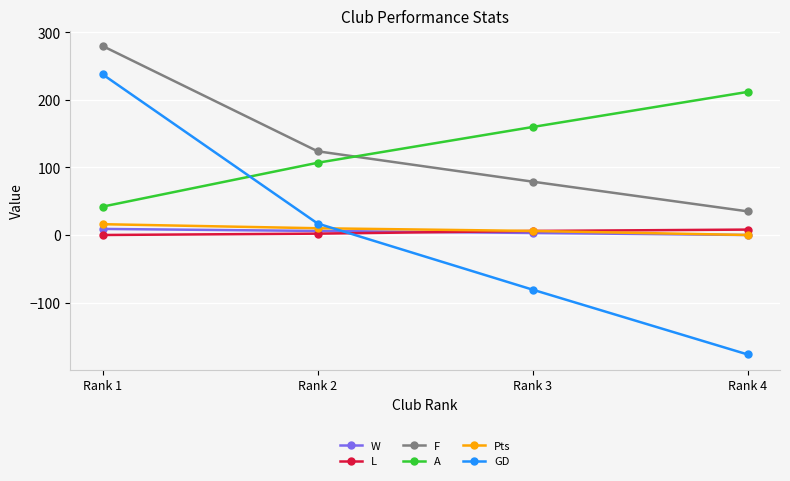

The value of L at Rank 4 is 8. True or false?

True